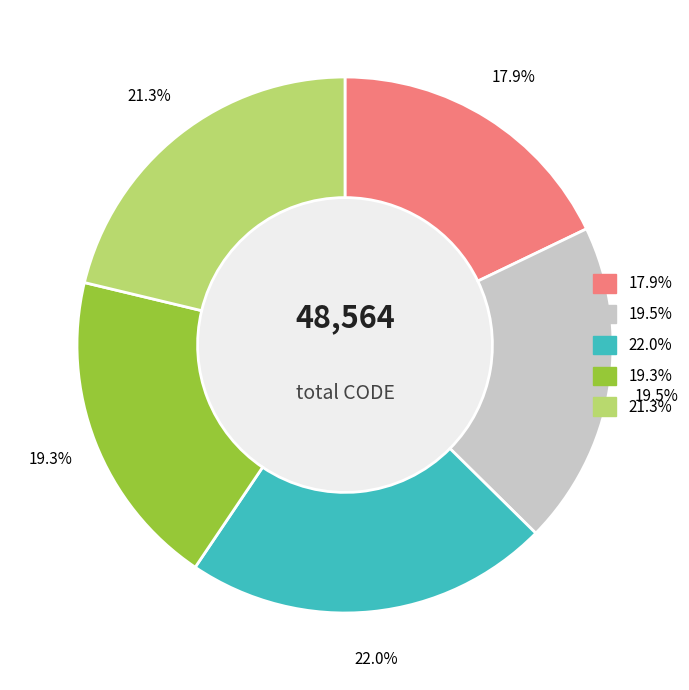

Count the number of slices in the pie.

5